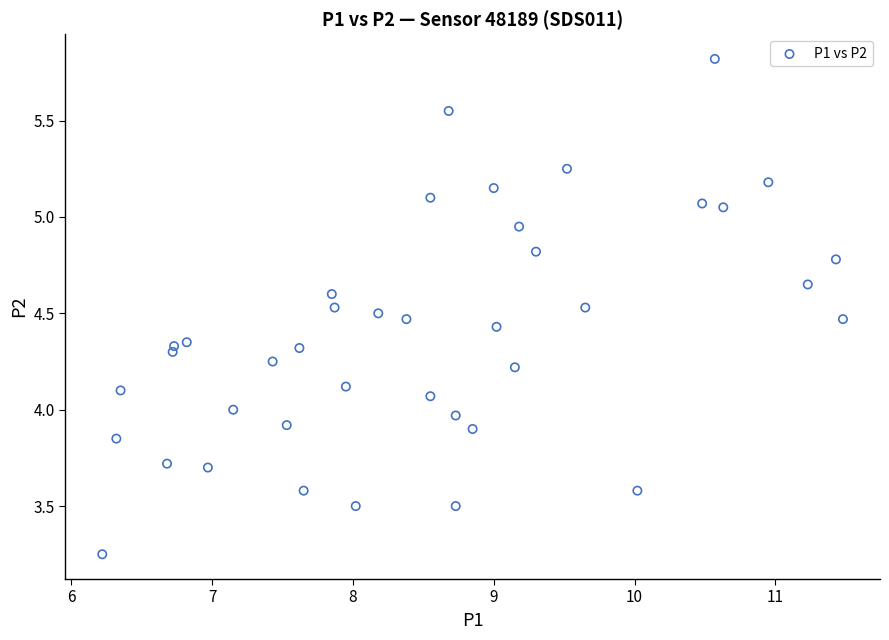

What is the range of Y values (max minus min)?

2.6